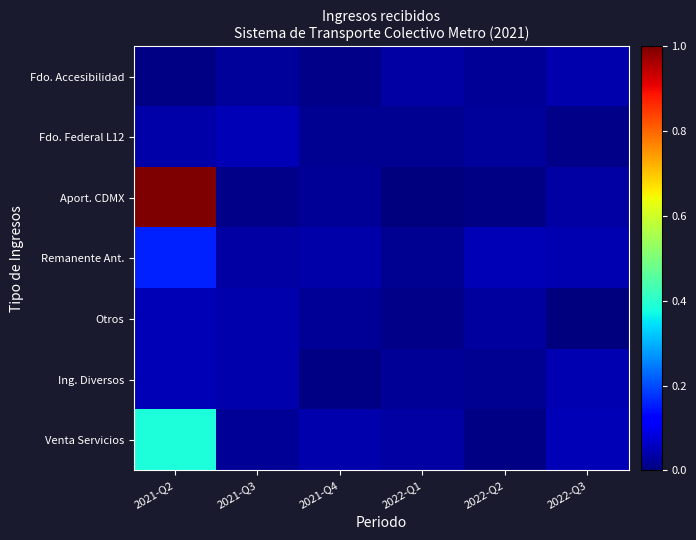

Which has a higher value, 2022-Q3 or 2021-Q4?

2022-Q3